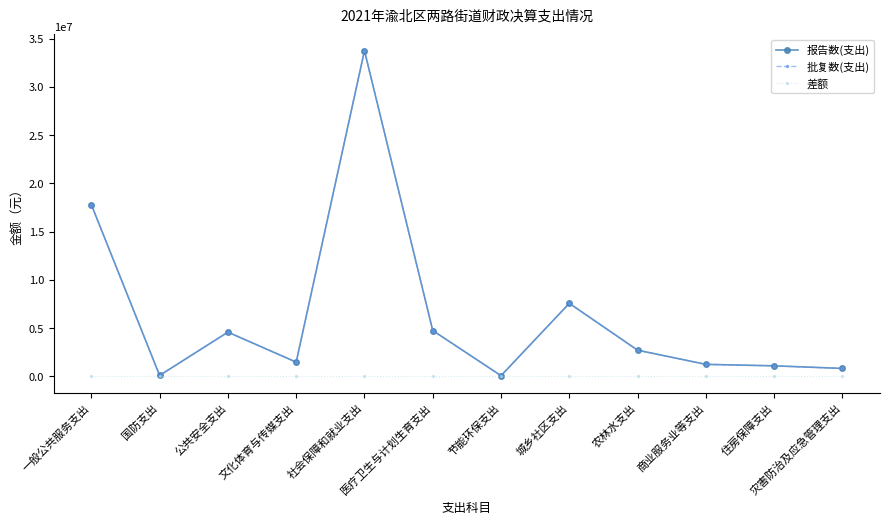

Does the chart have visible grid lines?

No